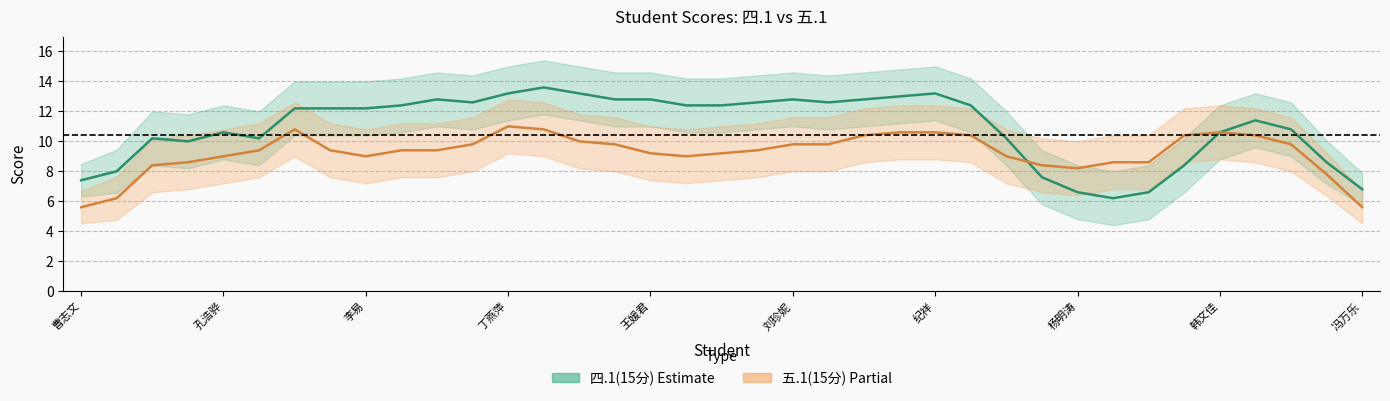

The 五.1(15分) series shows 2 at 刘恒军. True or false?

False